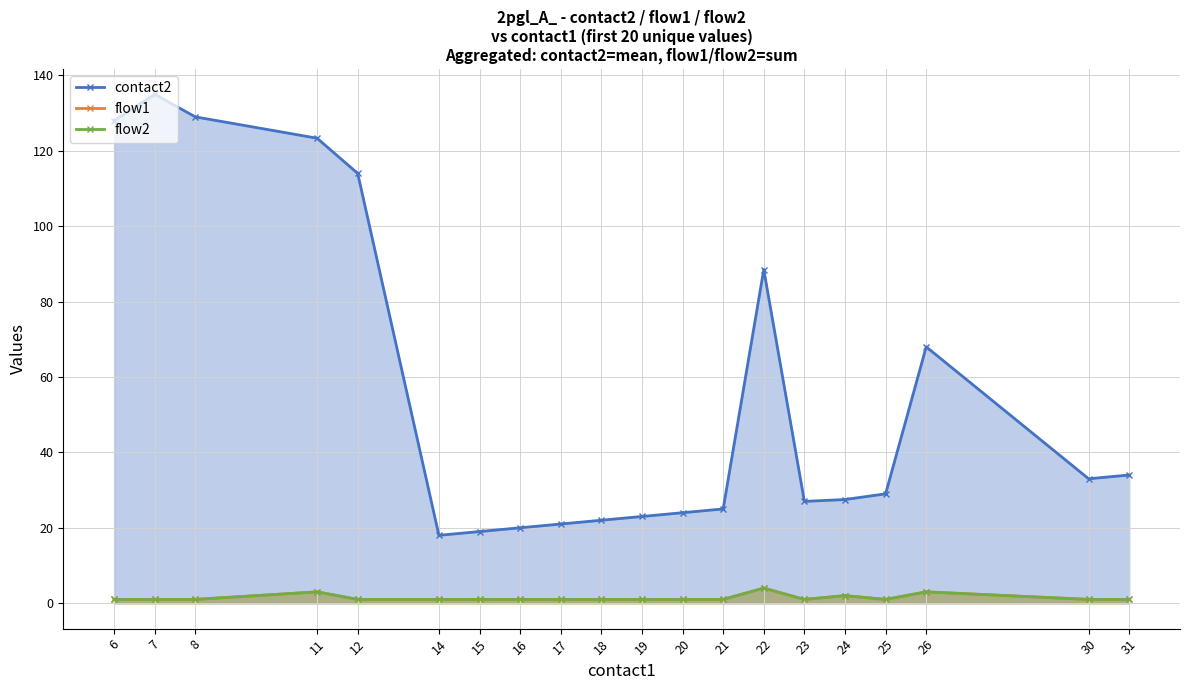

Reading right to left, extract all data points from this chart.

contact2: 31=34.0	30=33.0	26=68.0	25=29.0	24=27.5	23=27.0	22=88.5	21=25.0	20=24.0	19=23.0	18=22.0	17=21.0	16=20.0	15=19.0	14=18.0	12=114.0	11=123.3	8=129.0	7=135.0	6=128.0
flow1: 31=1.0	30=1.0	26=3.0	25=1.0	24=2.0	23=1.0	22=4.0	21=1.0	20=1.0	19=1.0	18=1.0	17=1.0	16=1.0	15=1.0	14=1.0	12=1.0	11=3.0	8=1.0	7=1.0	6=1.0
flow2: 31=1.0	30=1.0	26=3.0	25=1.0	24=2.0	23=1.0	22=4.0	21=1.0	20=1.0	19=1.0	18=1.0	17=1.0	16=1.0	15=1.0	14=1.0	12=1.0	11=3.0	8=1.0	7=1.0	6=1.0